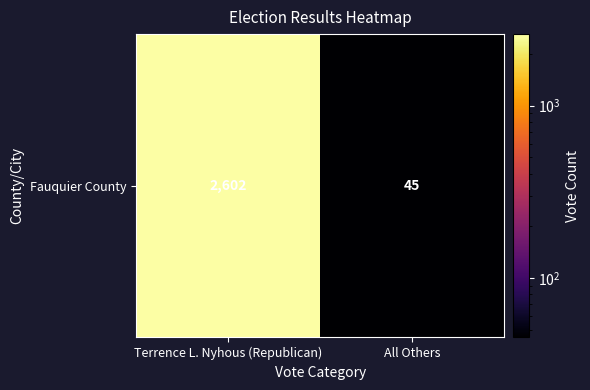

Rank the categories by value from lowest to highest.

All Others, Terrence L. Nyhous (Republican)